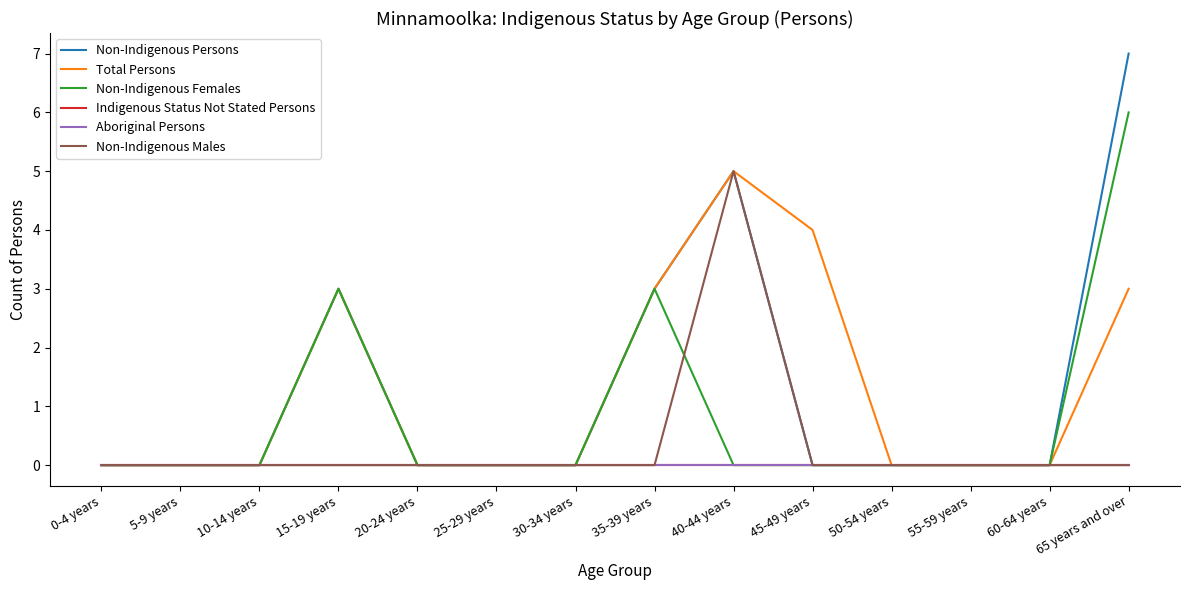

Between 50-54 years and 10-14 years, which is larger?

50-54 years